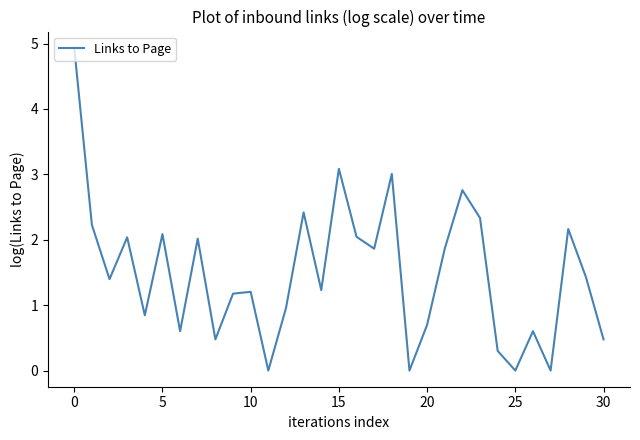

What is the difference between the maximum and minimum values?

4.9